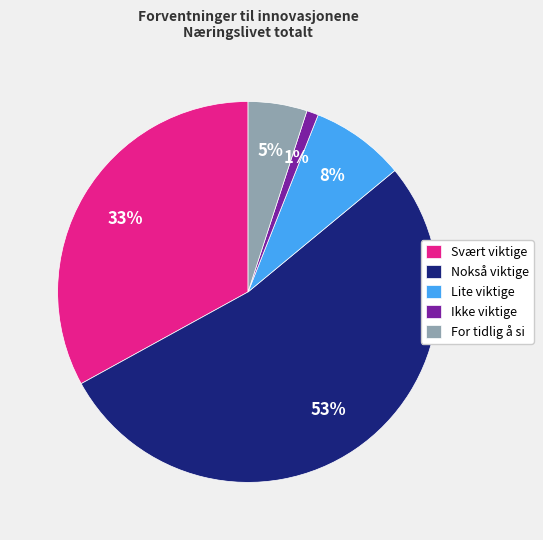

Count the number of slices in the pie.

5